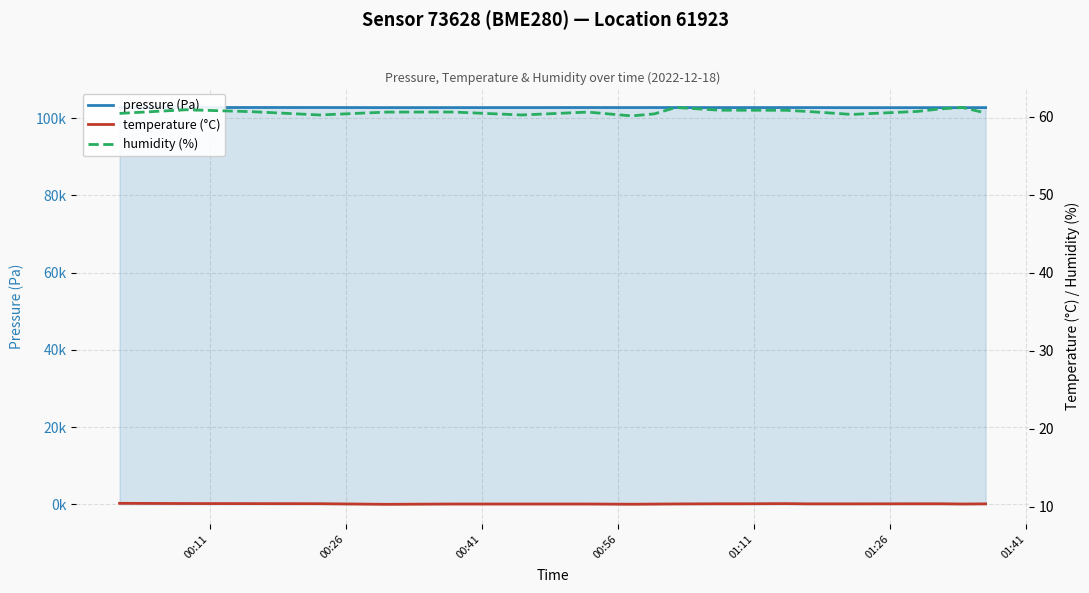

True or false: temperature has a value of 3.6 at 15.

False